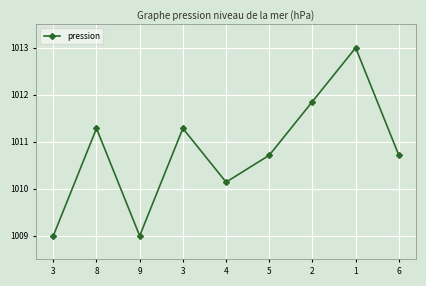

Rank the categories by value from lowest to highest.

3, 9, 4, 5, 6, 8, 3, 2, 1